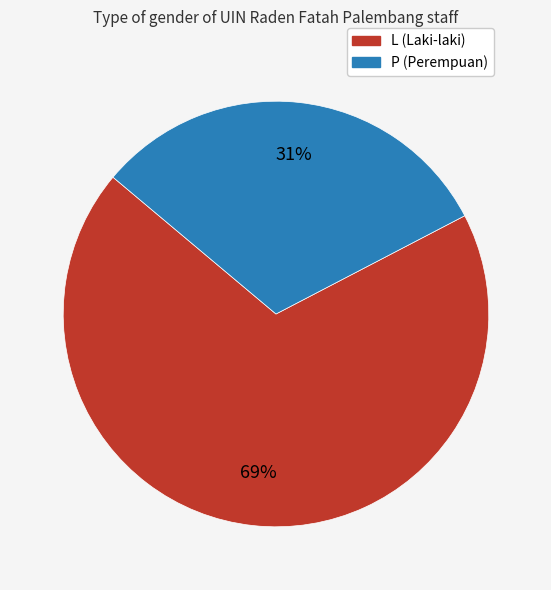

Approximately how many times larger is the value at L compared to P?

2.2